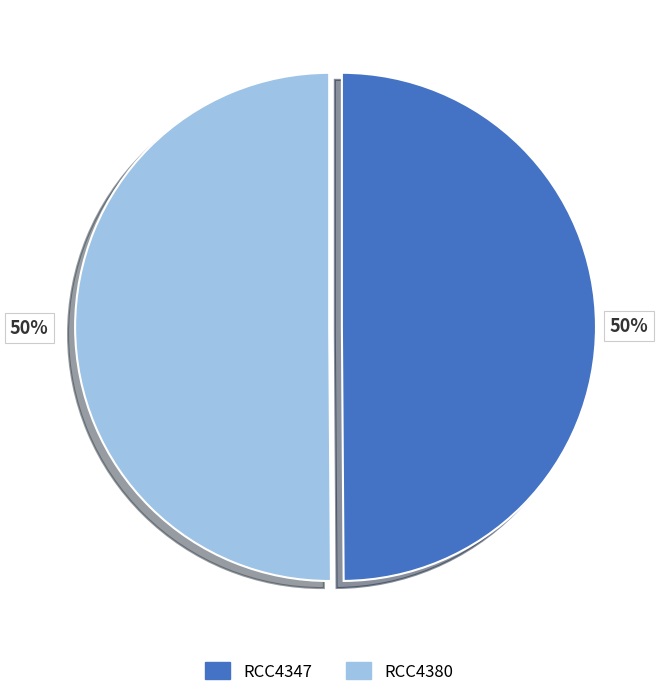

To the nearest percent, what is the combined percentage of RCC4347 and RCC4380?

100%